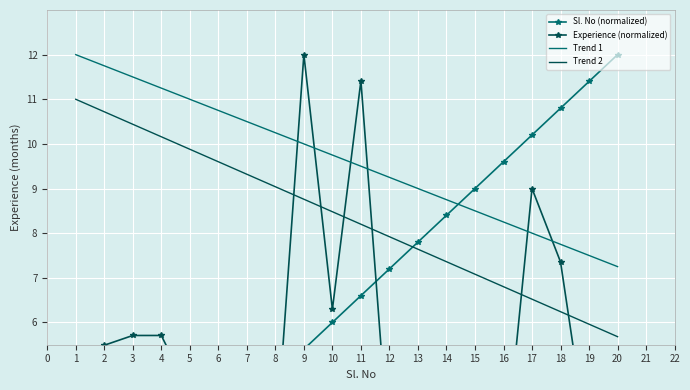

List the labels in order of Trend 1 value, largest first.

1, 2, 3, 4, 5, 6, 7, 8, 9, 10, 11, 12, 13, 14, 15, 16, 17, 18, 19, 20